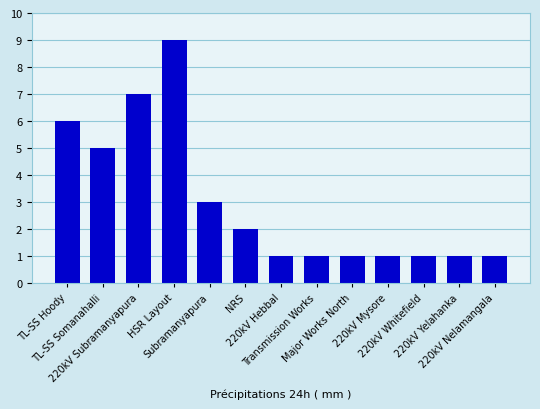

Is it true that the value at TL-SS Hoody is 6?

True